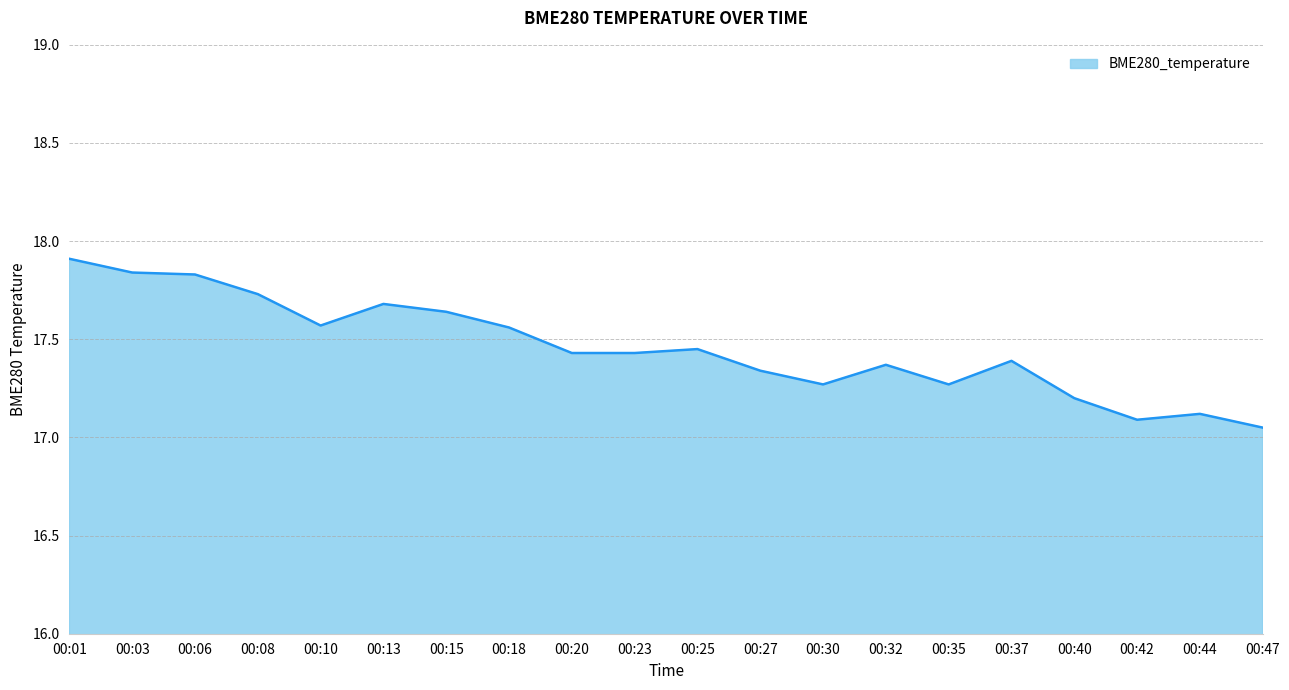

What is the ratio of the value at 00:37 to the value at 00:30?

1.0